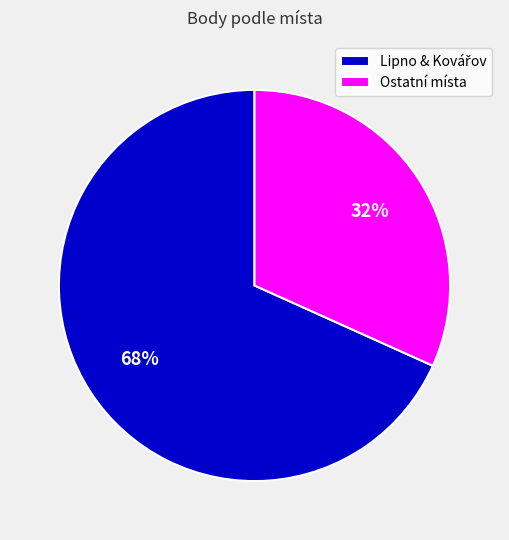

True or false: Ostatní místa accounts for 32% of the total.

True